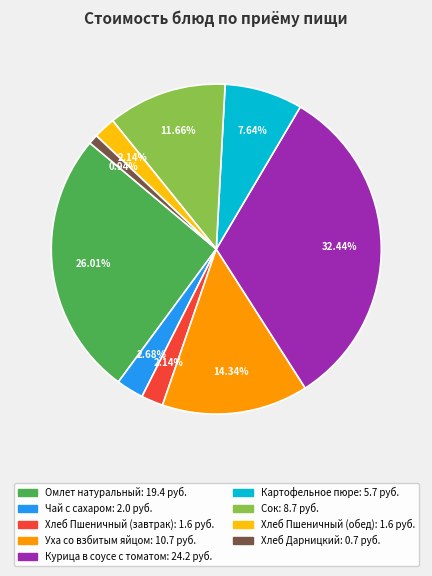

Which has a higher value, Сок or Картофельное пюре?

Сок